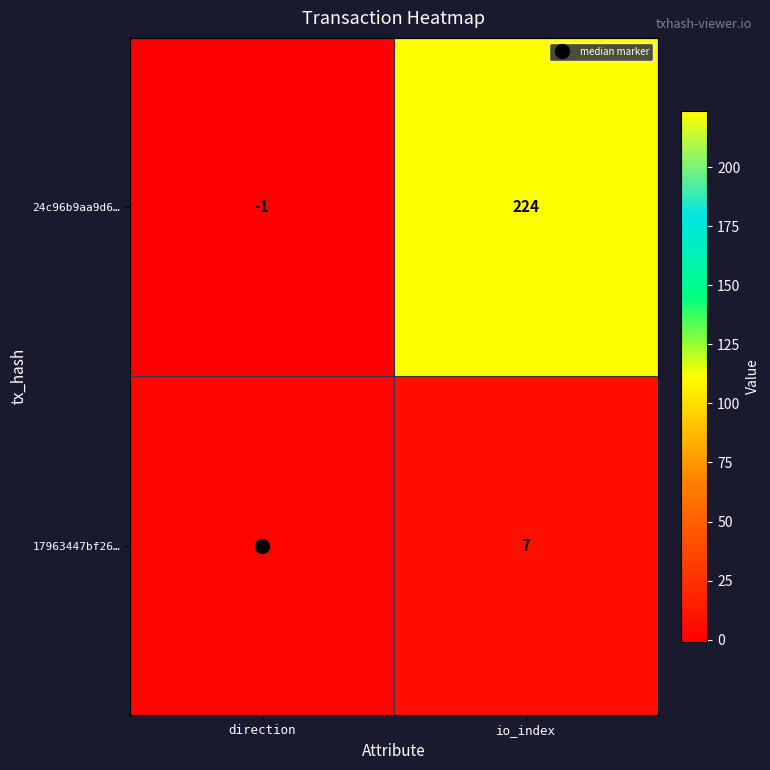

Count the number of data series in this chart.

2